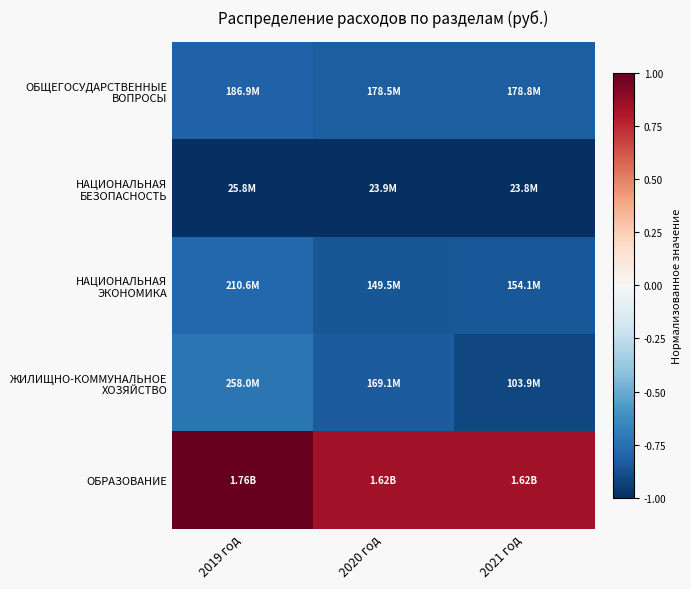

Which series has the largest total across all categories?

ОБРАЗОВАНИЕ